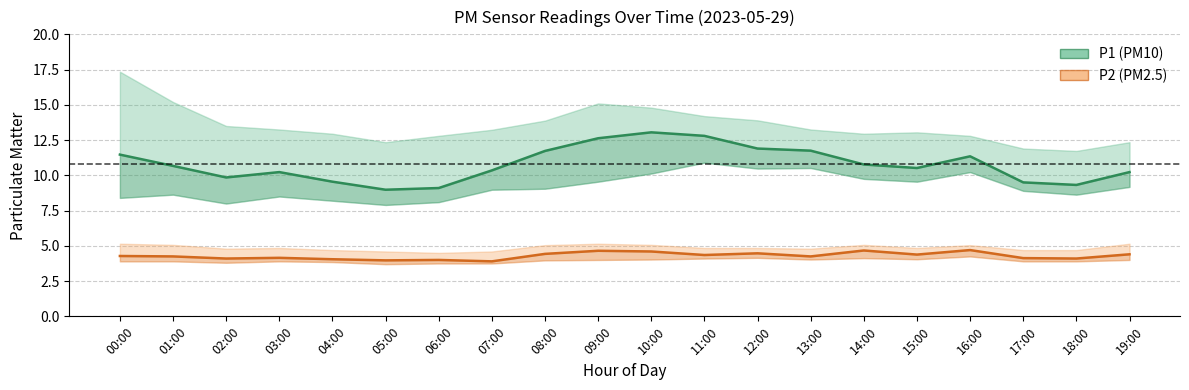

Reading left to right, extract all data points from this chart.

P1 (PM10): 00:00=11.5	01:00=10.7	02:00=9.8	03:00=10.2	04:00=9.6	05:00=9.0	06:00=9.1	07:00=10.3	08:00=11.7	09:00=12.6	10:00=13.1	11:00=12.8	12:00=11.9	13:00=11.8	14:00=10.8	15:00=10.5	16:00=11.3	17:00=9.5	18:00=9.3	19:00=10.2
P2 (PM2.5): 00:00=4.3	01:00=4.2	02:00=4.1	03:00=4.2	04:00=4.0	05:00=4.0	06:00=4.0	07:00=3.9	08:00=4.4	09:00=4.7	10:00=4.6	11:00=4.3	12:00=4.5	13:00=4.2	14:00=4.7	15:00=4.4	16:00=4.7	17:00=4.1	18:00=4.1	19:00=4.4